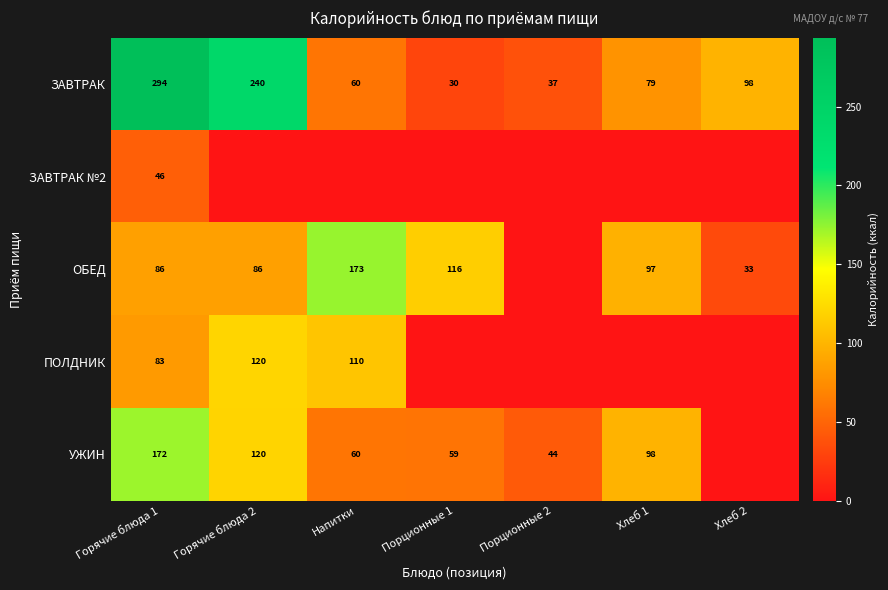

Which category has the lowest value across all series?

Горячие блюда 2